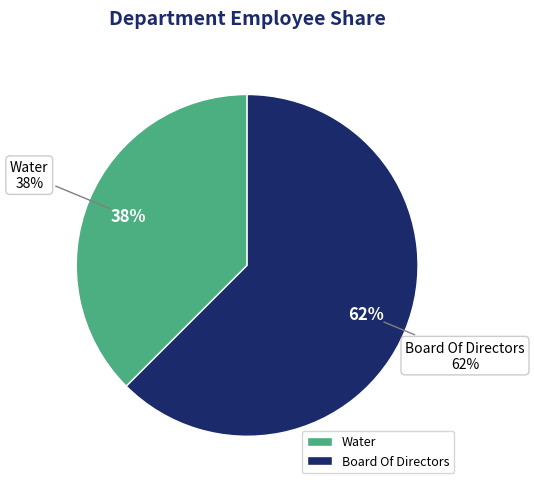

How many slices are in this pie chart?

2